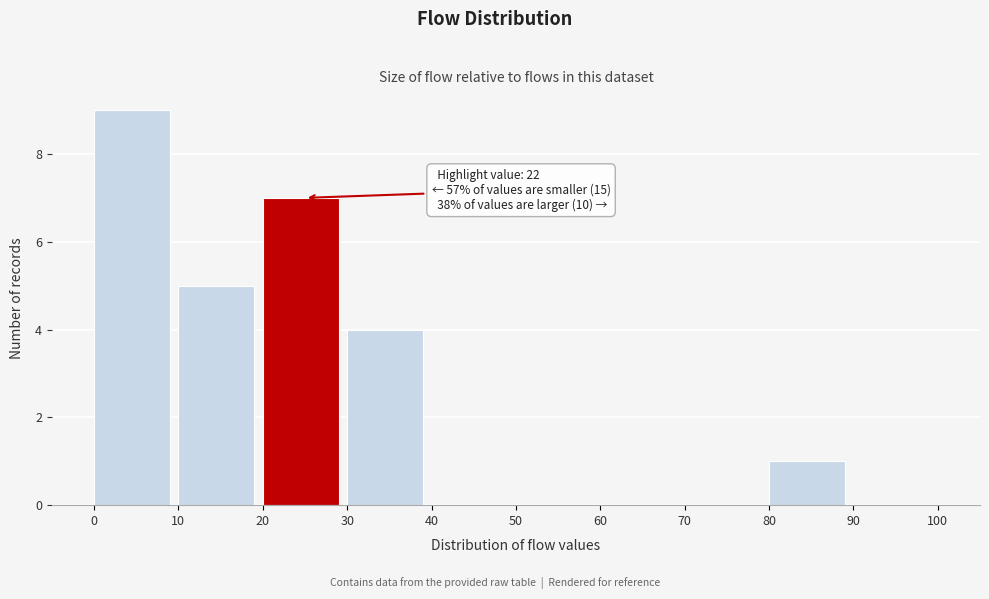

Which range on the x-axis has the tallest bar?

0 to 10